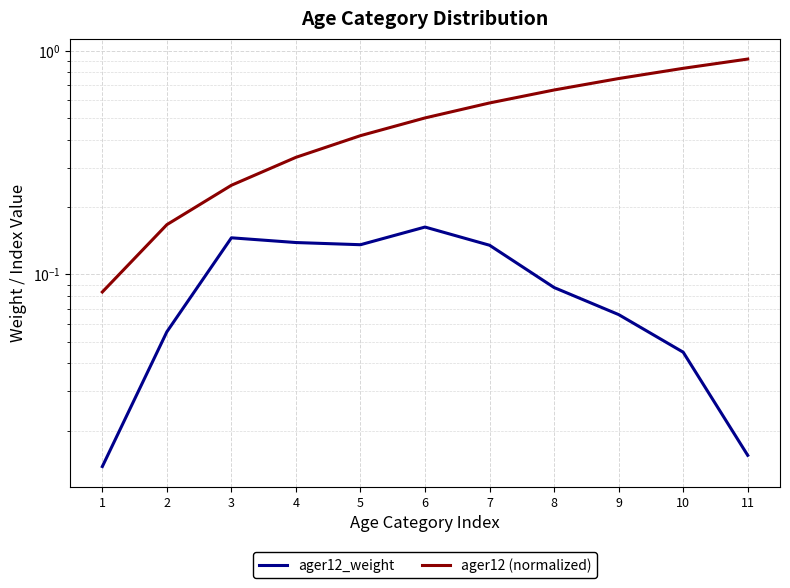

The ager12 (normalized) series shows 0.2 at 3. True or false?

True